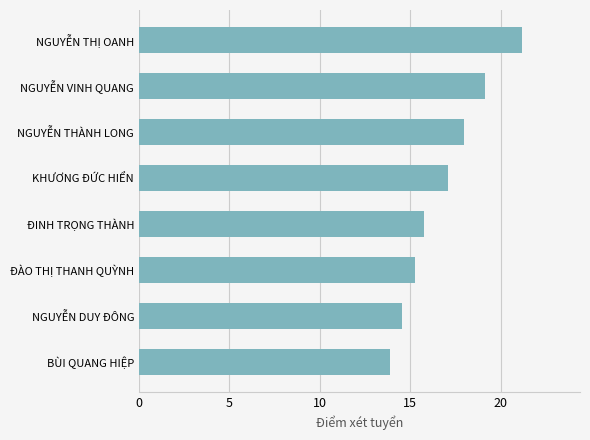

Count the number of data series in this chart.

1